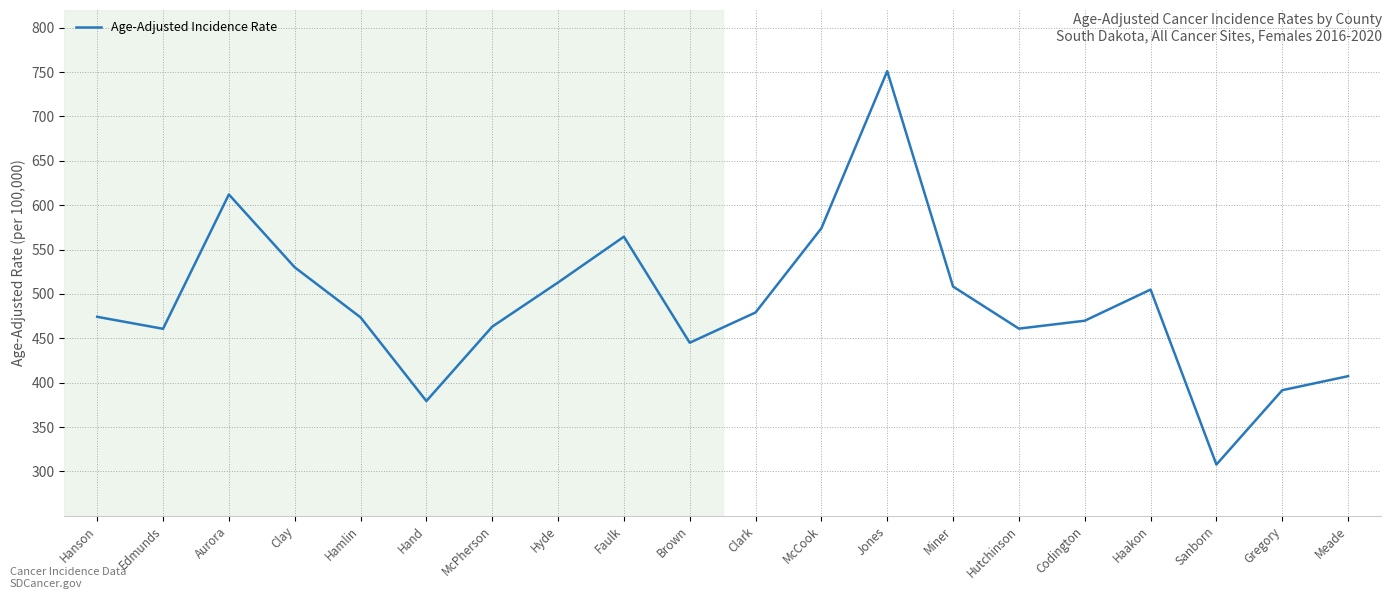

What value does the data have at Miner?

508.3